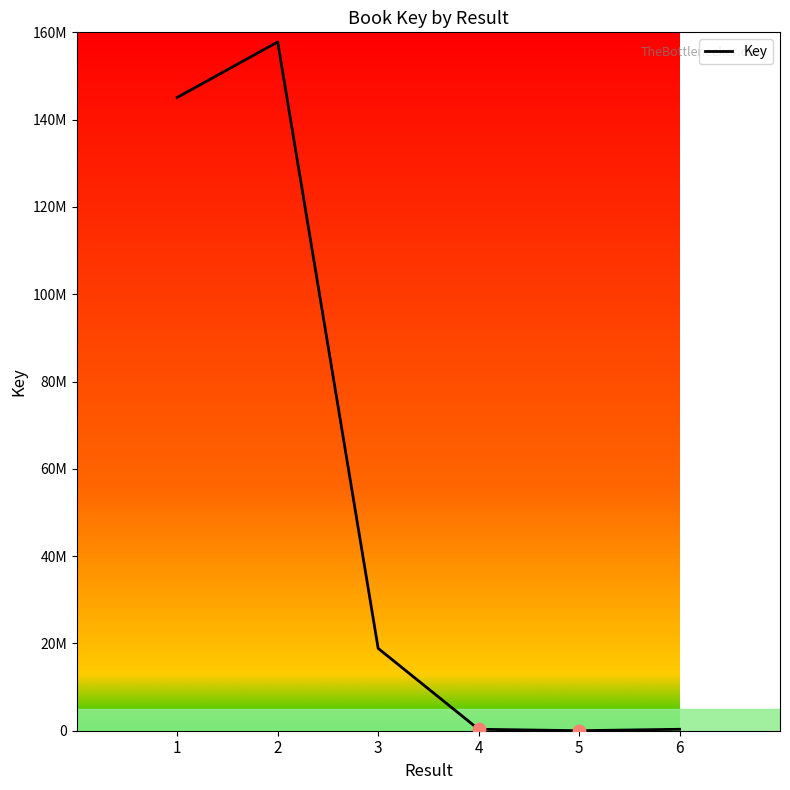

Is this an area chart (filled region under the line)?

No